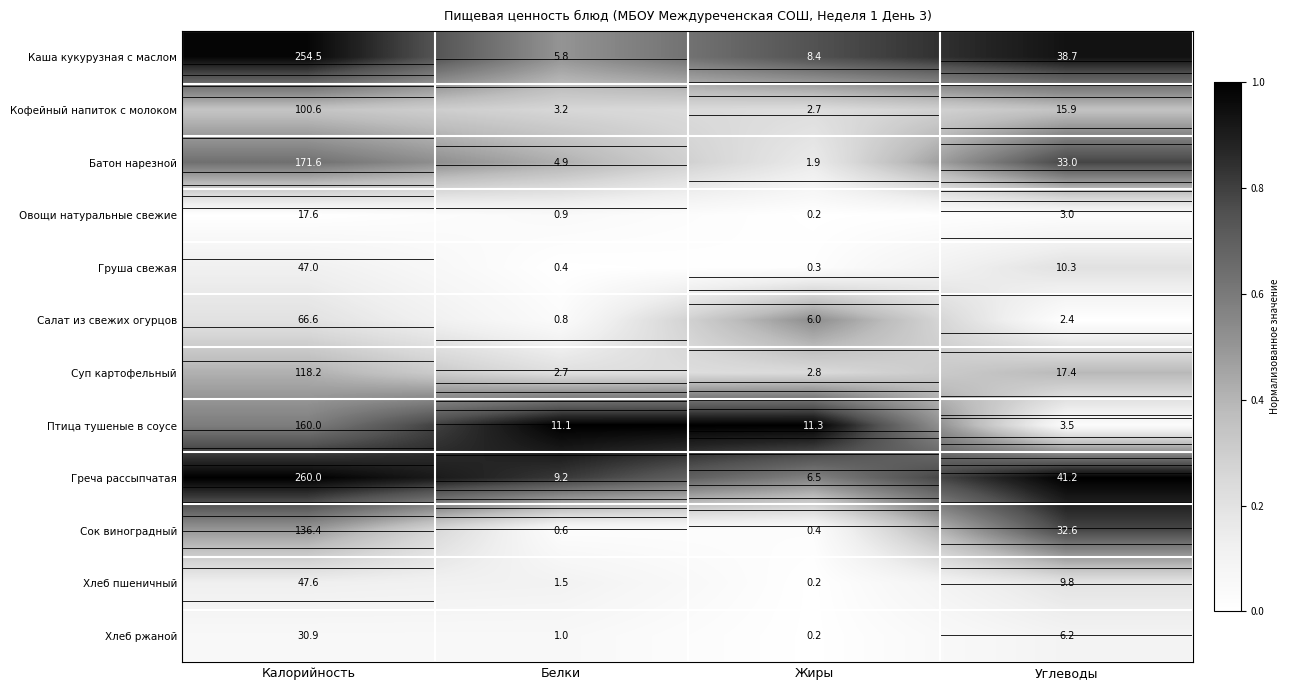

At how many categories does at least one series exceed 0?

4